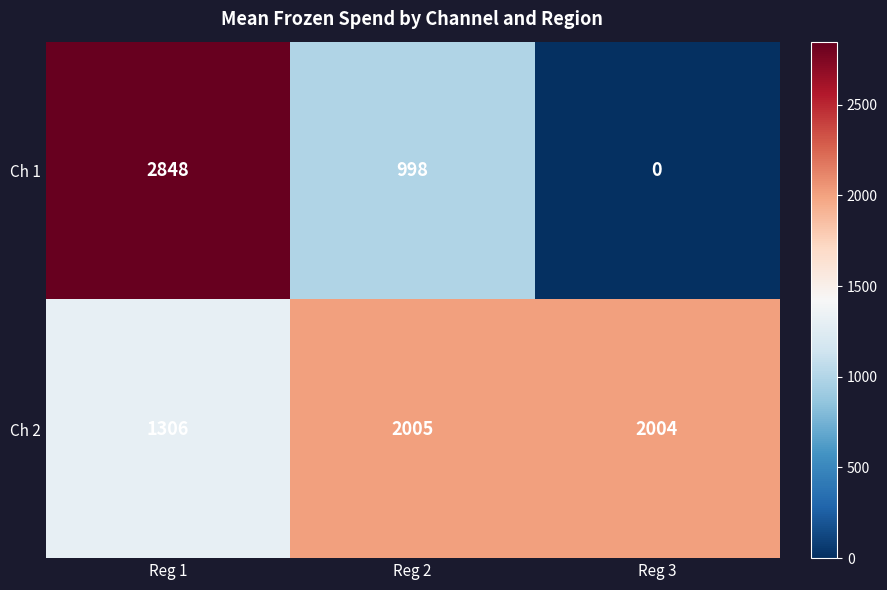

List the series in order of their peak value, lowest first.

Ch 2, Ch 1